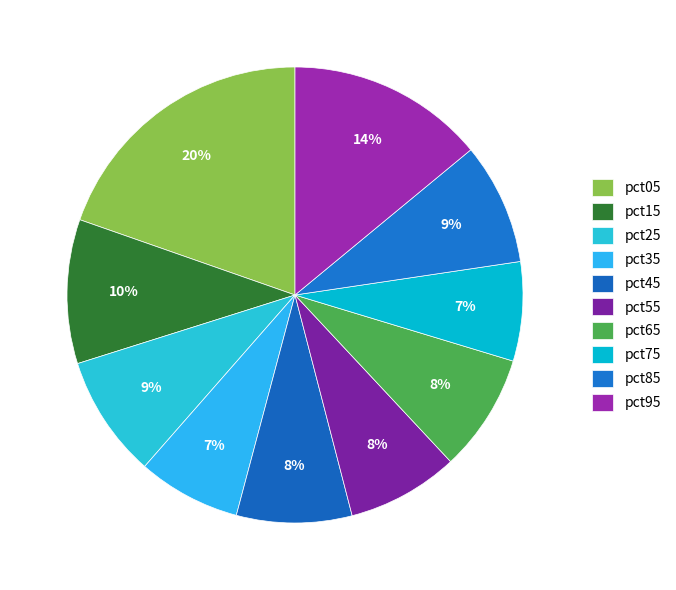

Count the number of slices in the pie.

10